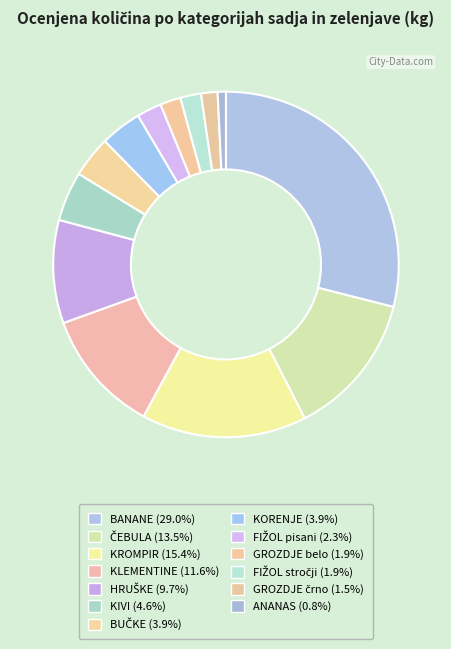

To the nearest percent, what is the combined percentage of GROZDJE črno and ANANAS?

2%